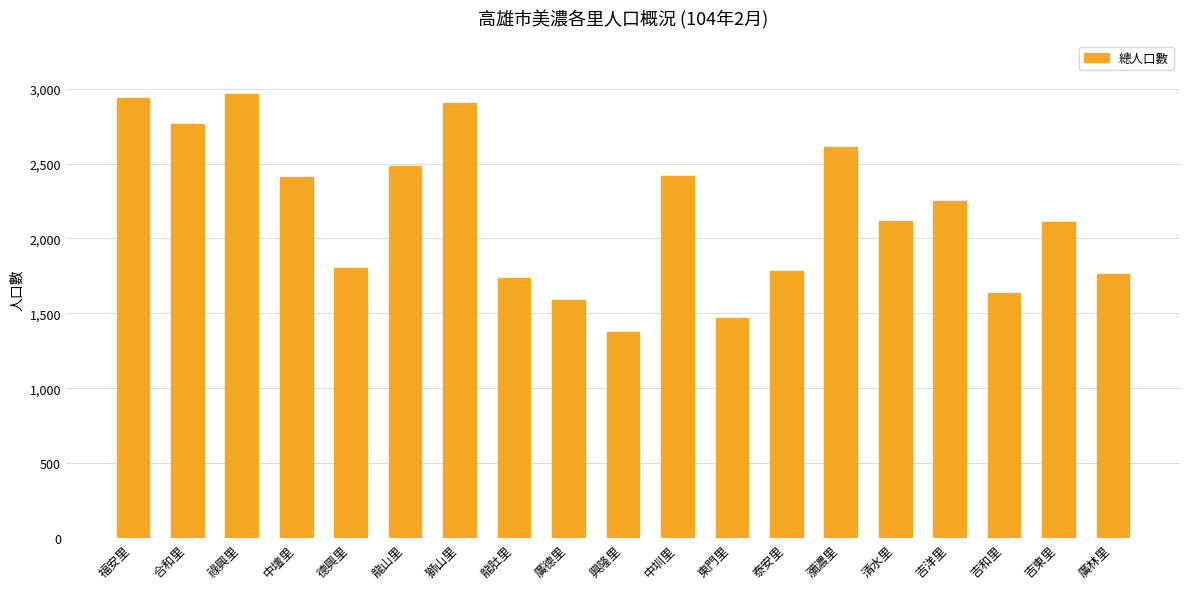

What is the change in value from 廣德里 to 中圳里?

+827